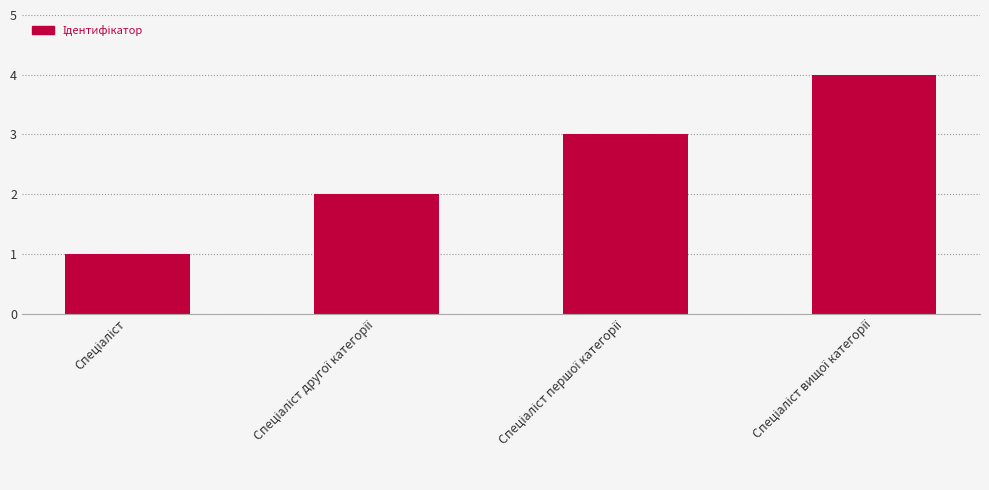

What is the maximum value shown in the chart?

4